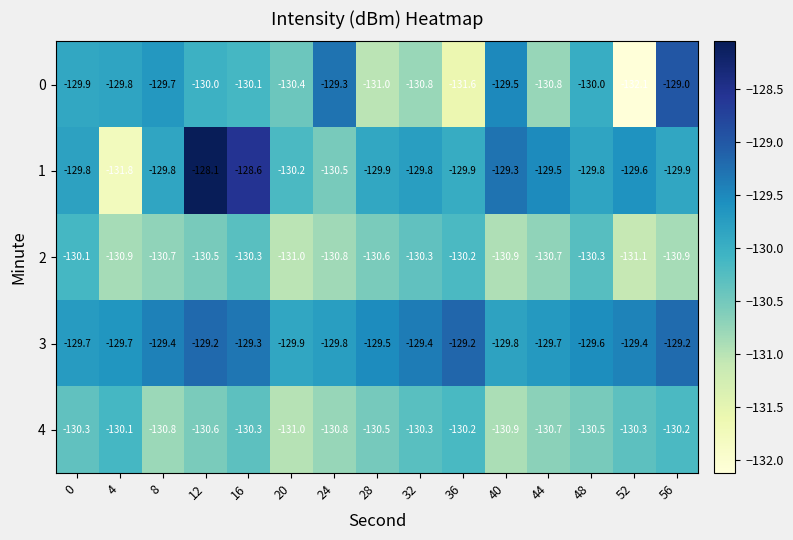

Which series has the largest total across all categories?

3